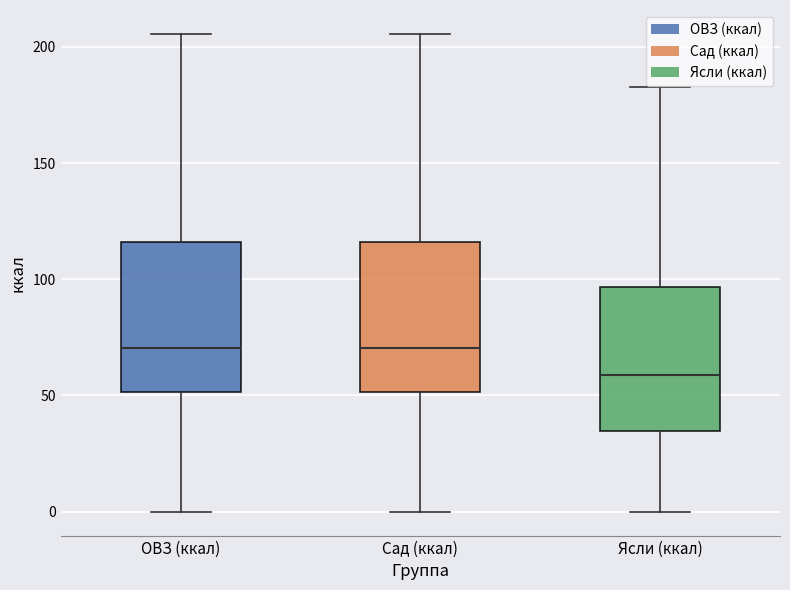

Reading left to right, read every box against the y-axis: the position of its median line, the range the box covers, and the ends of its whiskers. The values are not printed on the chart, so give them approximately, as read against the axis.

ОВЗ (ккал): median 70, box 50 to 115, whiskers 0 to 205
Сад (ккал): median 70, box 50 to 115, whiskers 0 to 205
Ясли (ккал): median 60, box 35 to 95, whiskers 0 to 185